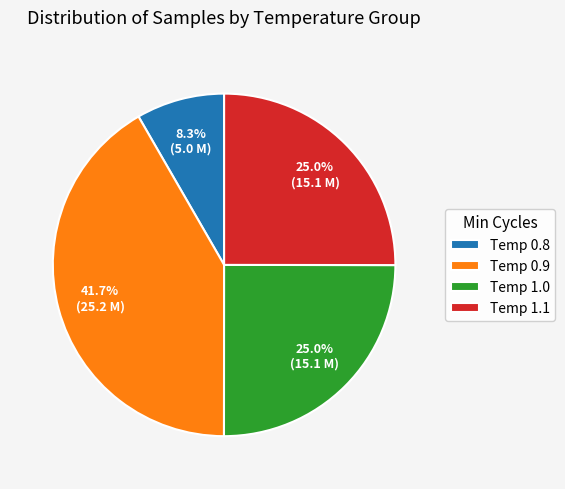

Does any single category account for the majority?

No